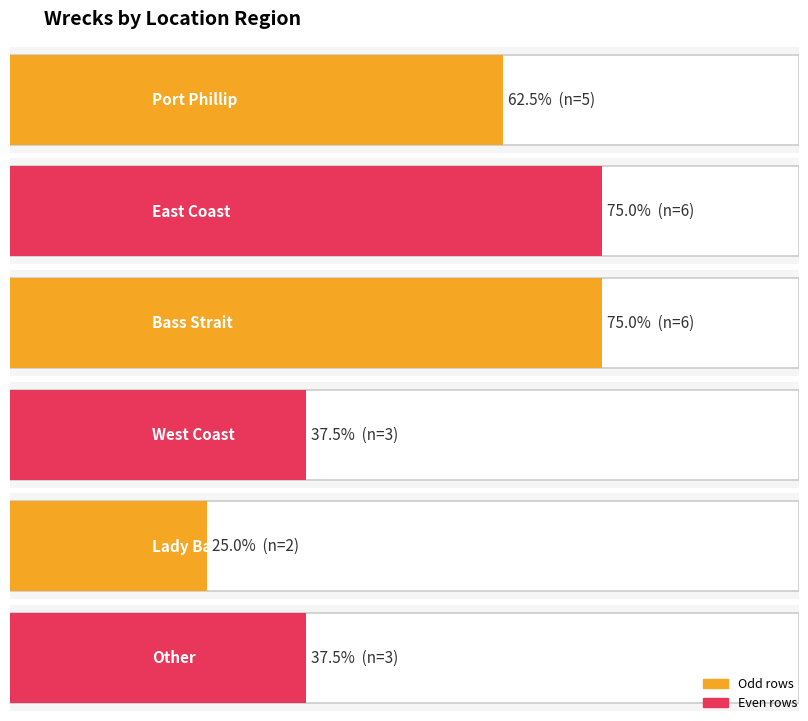

What is the maximum value shown in the chart?

6